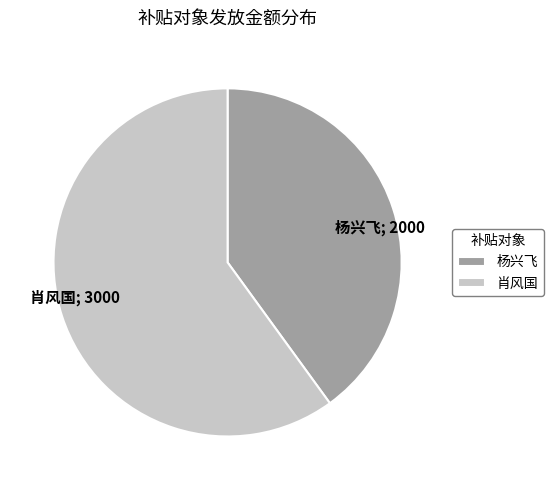

How many segments does this pie chart have?

2